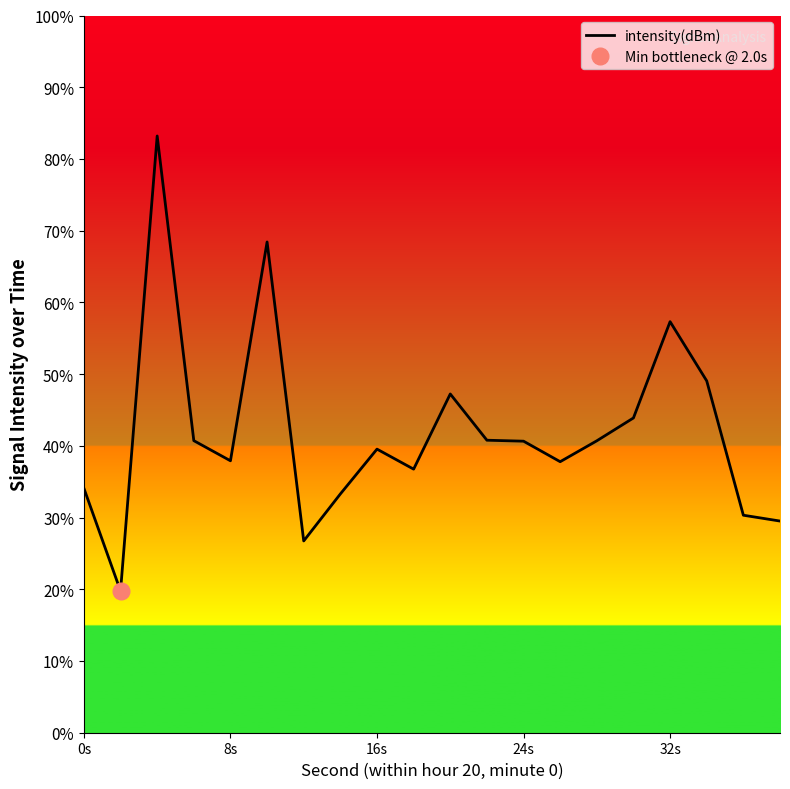

The value at 0s is 34.1. True or false?

True